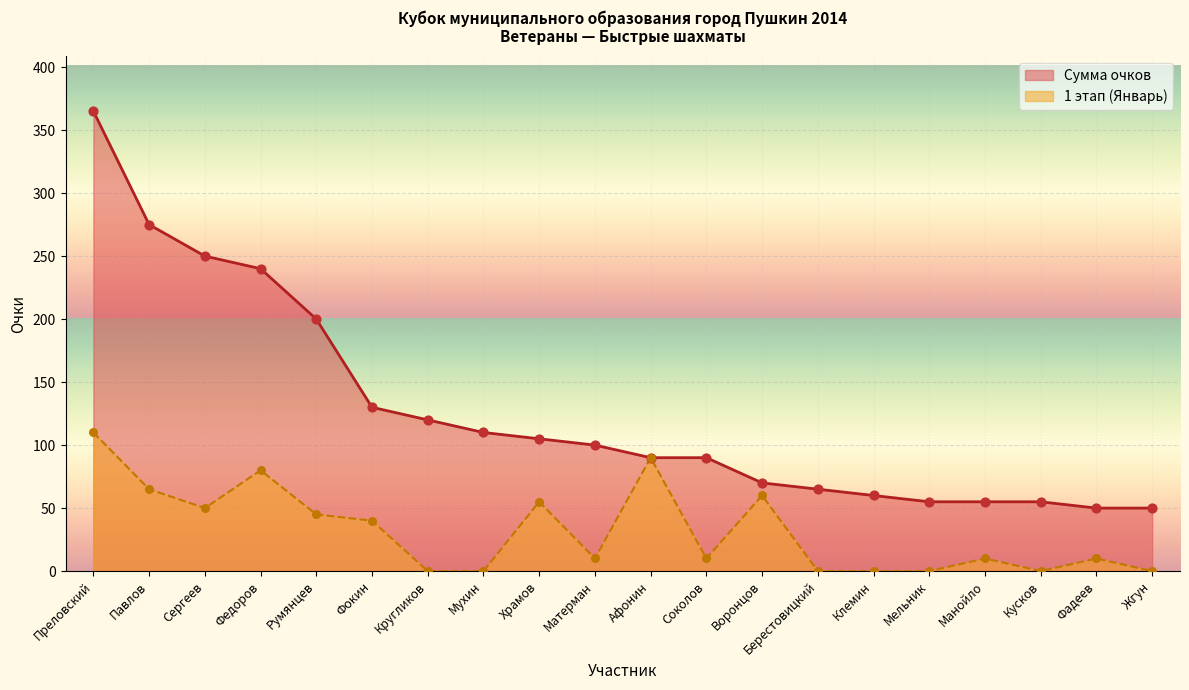

Which series reaches the minimum Y coordinate?

1 этап